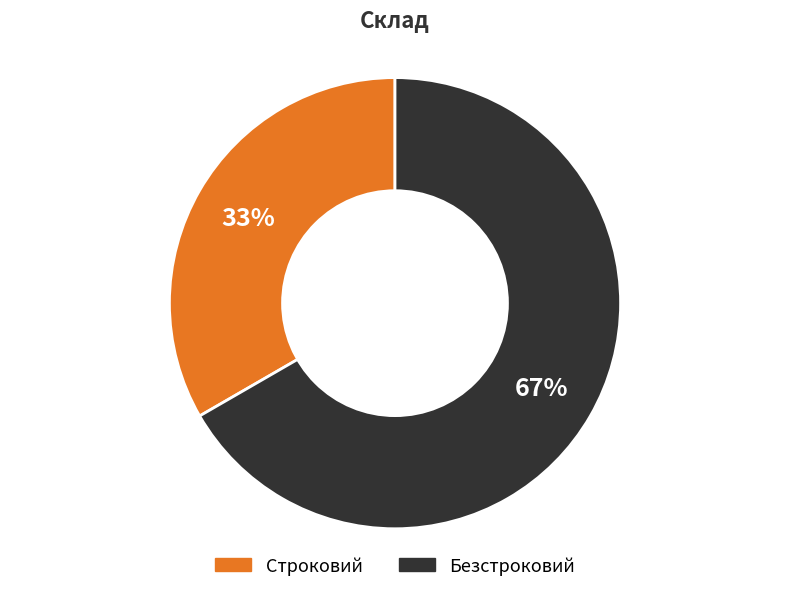

Is it true that Безстроковий is 80% of the pie?

False